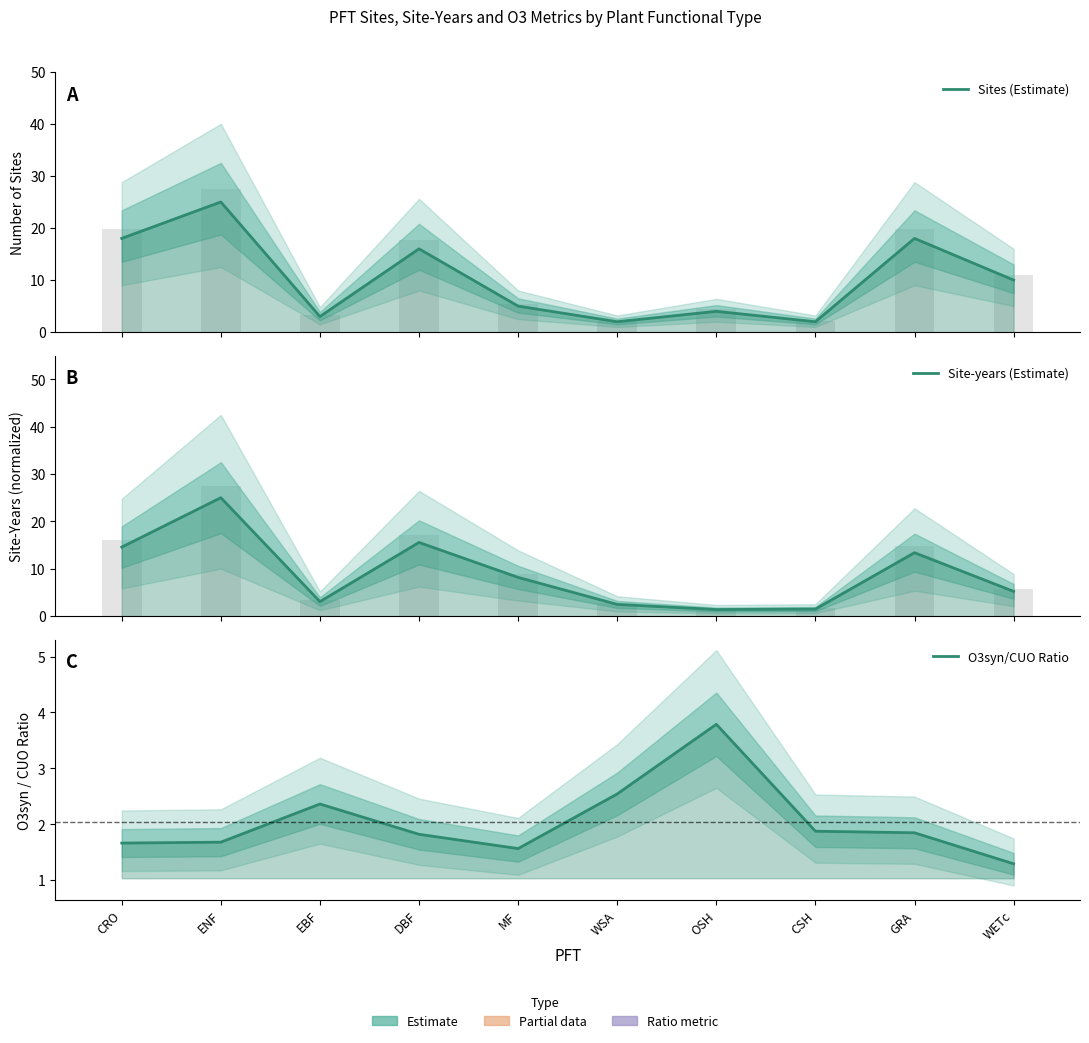

What is the value of the Sites (Estimate) bar at the 10th from the left?

10.0